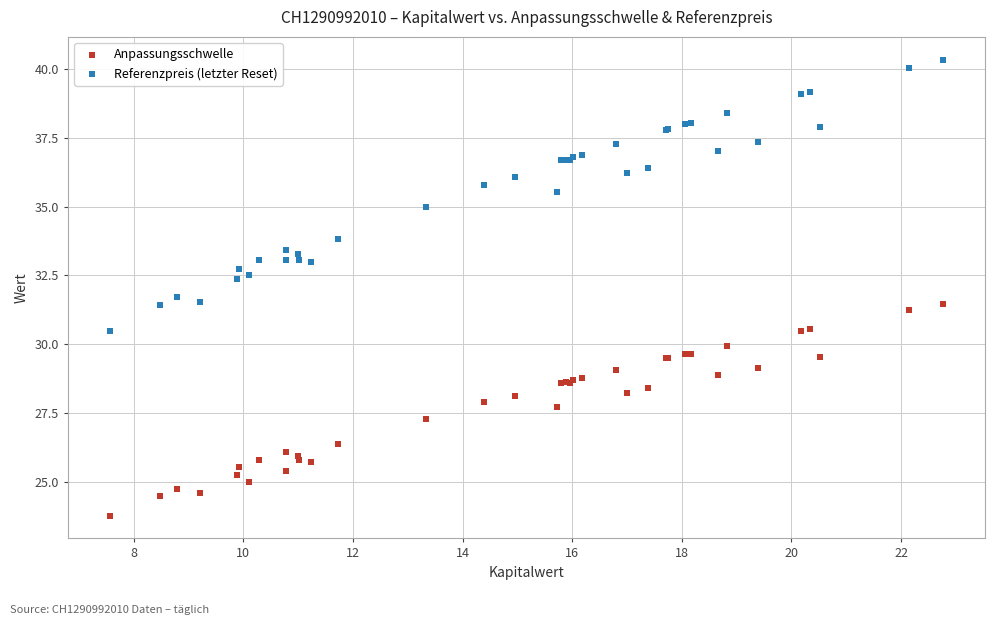

Which series has the widest spread of Y values?

Referenzpreis (letzter Reset)